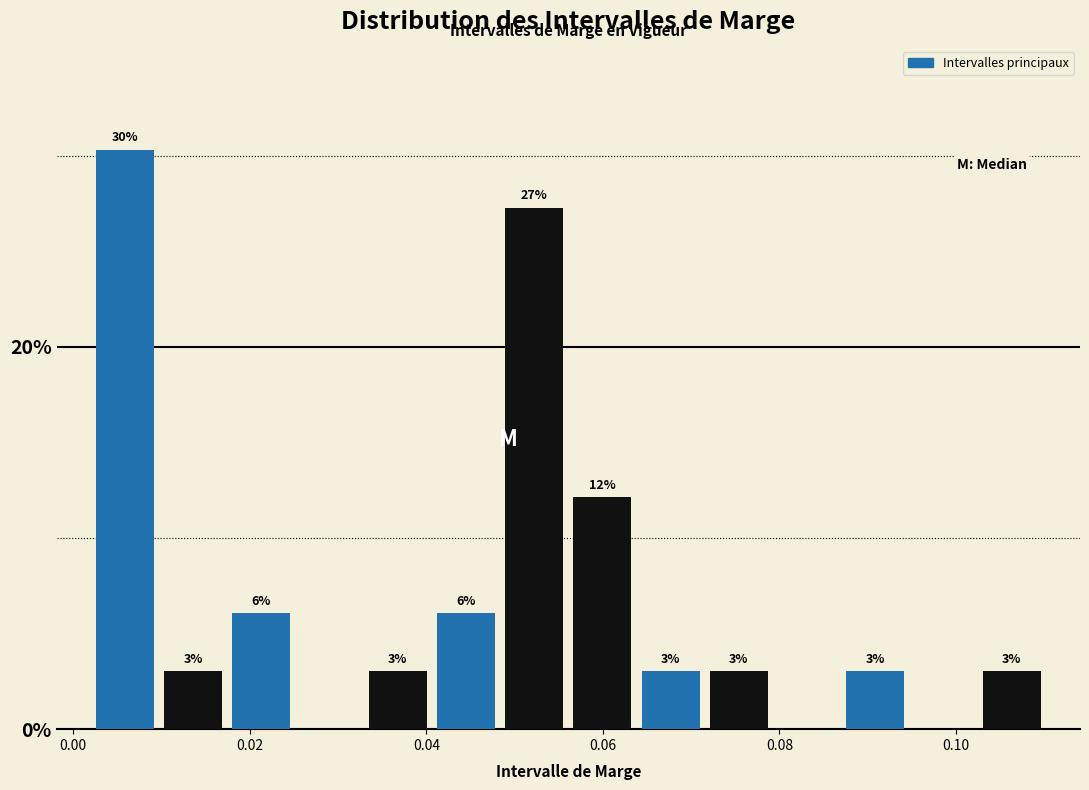

Read against the x-axis, roughly where is the centre of the tallest bar?

0.006